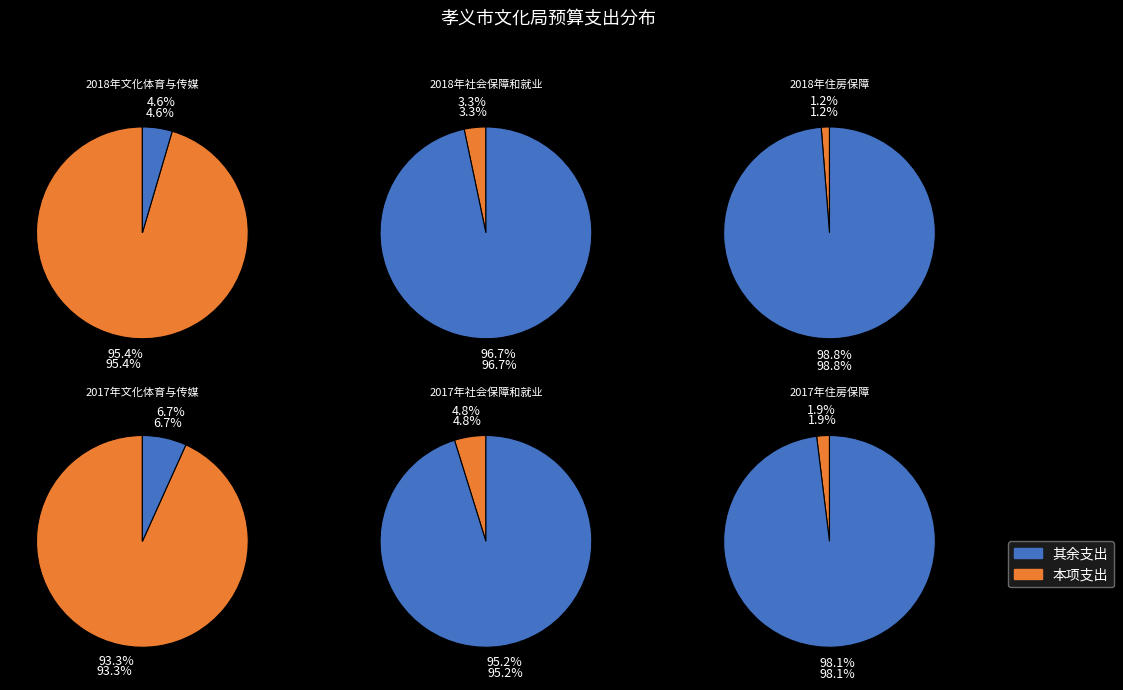

To the nearest percent, what percentage of the pie is 社会保障和就业支出?

3%